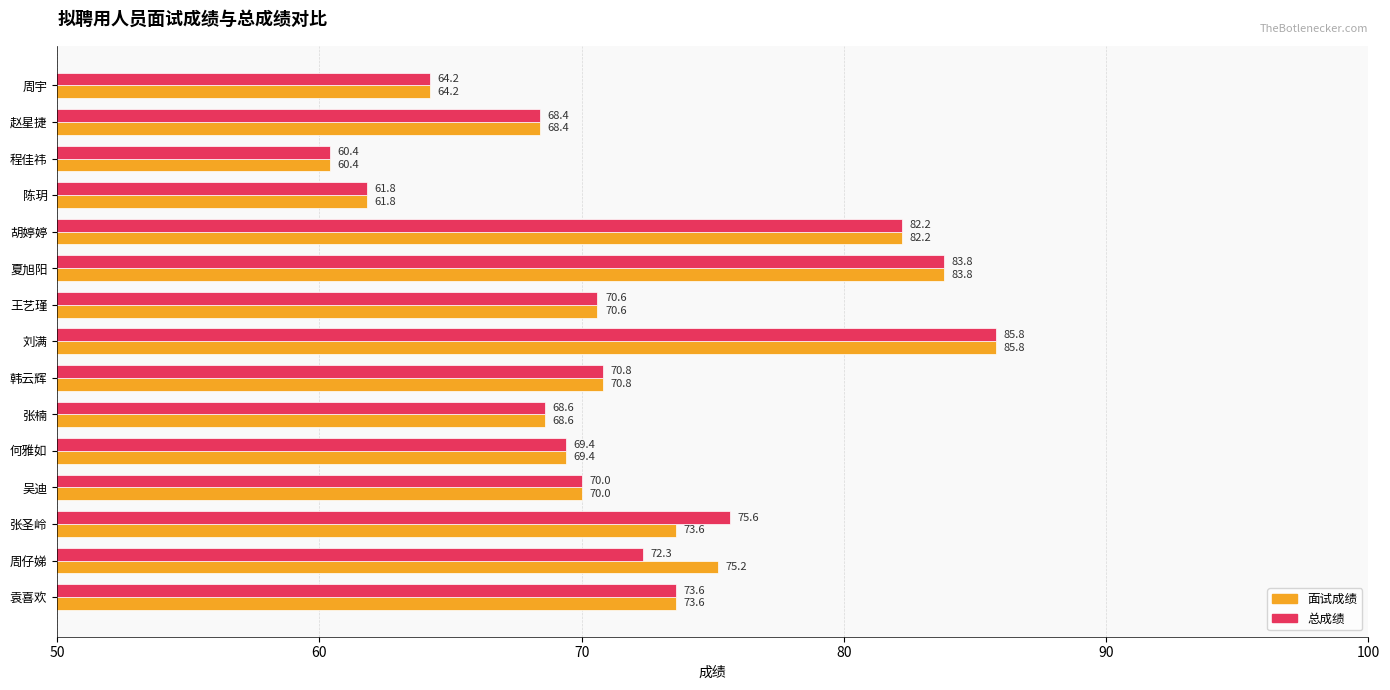

What is the difference between the maximum and minimum values in the 总成绩 series?

25.4